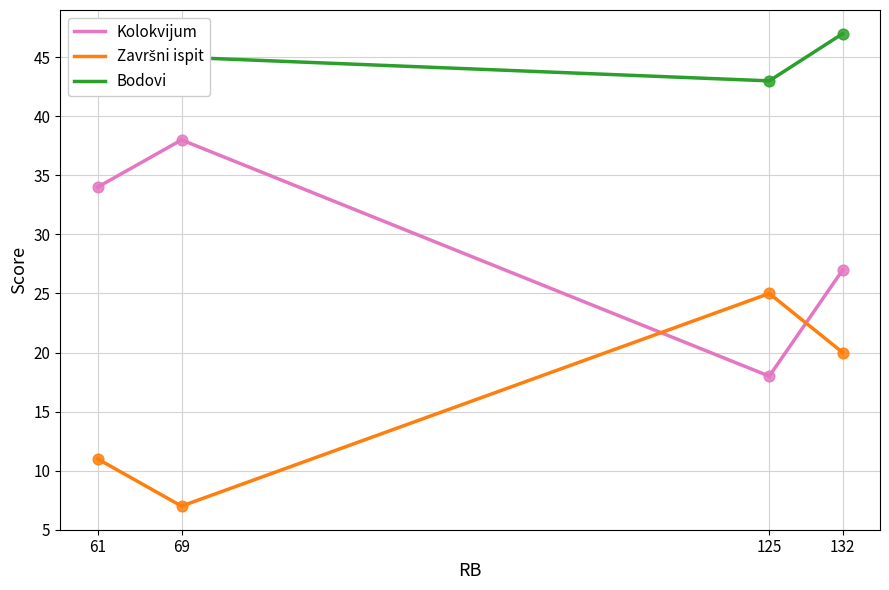

Which series has the largest total across all categories?

Bodovi